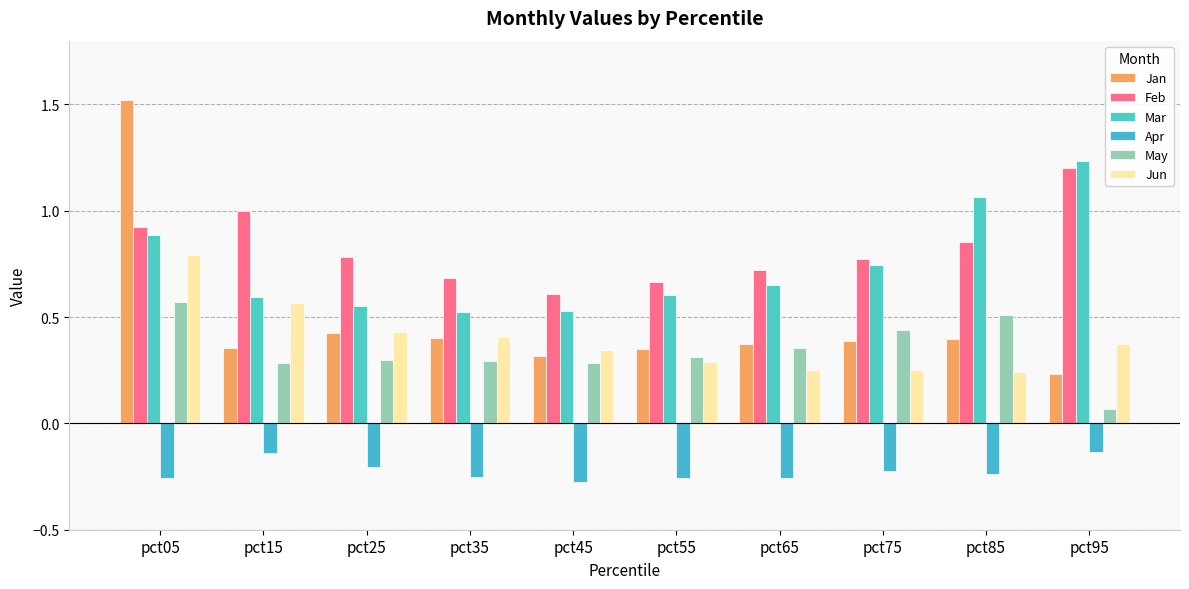

Which label corresponds to the smallest value in the chart?

pct45